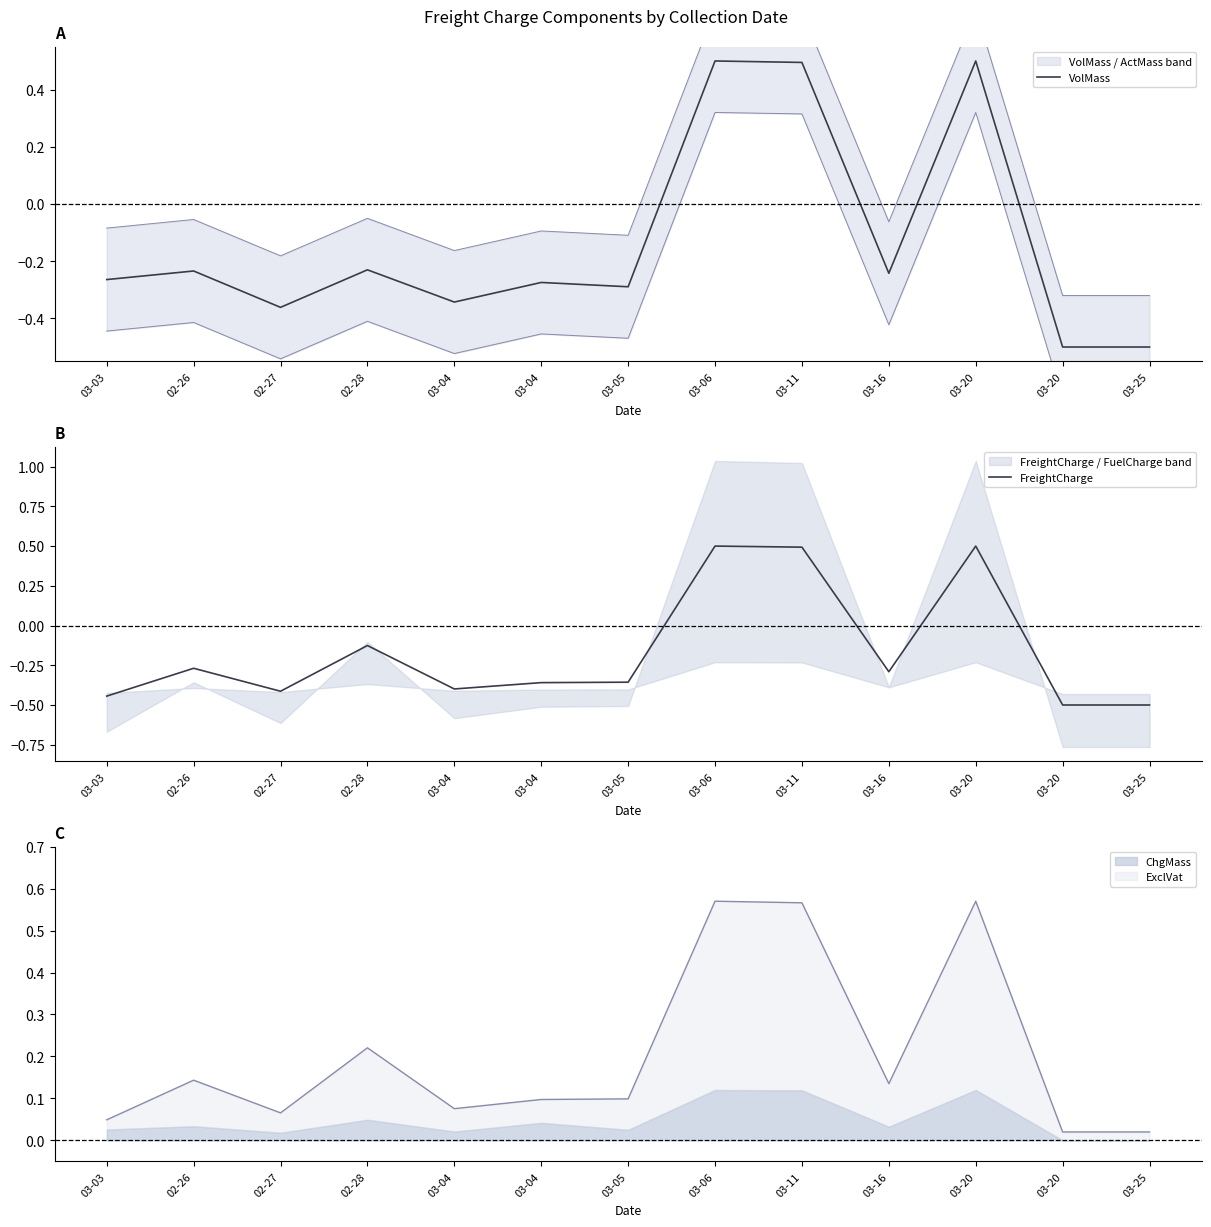

At how many categories does at least one series exceed 0?

3